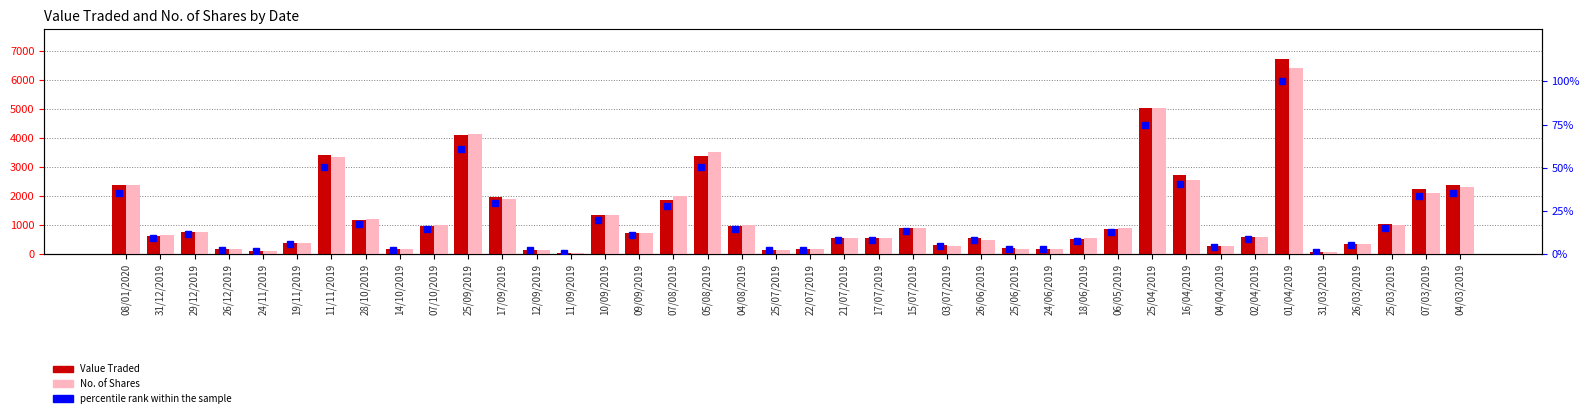

What is the difference between the percentile rank within the sample values at 28/10/2019 and 07/03/2019?

16.1